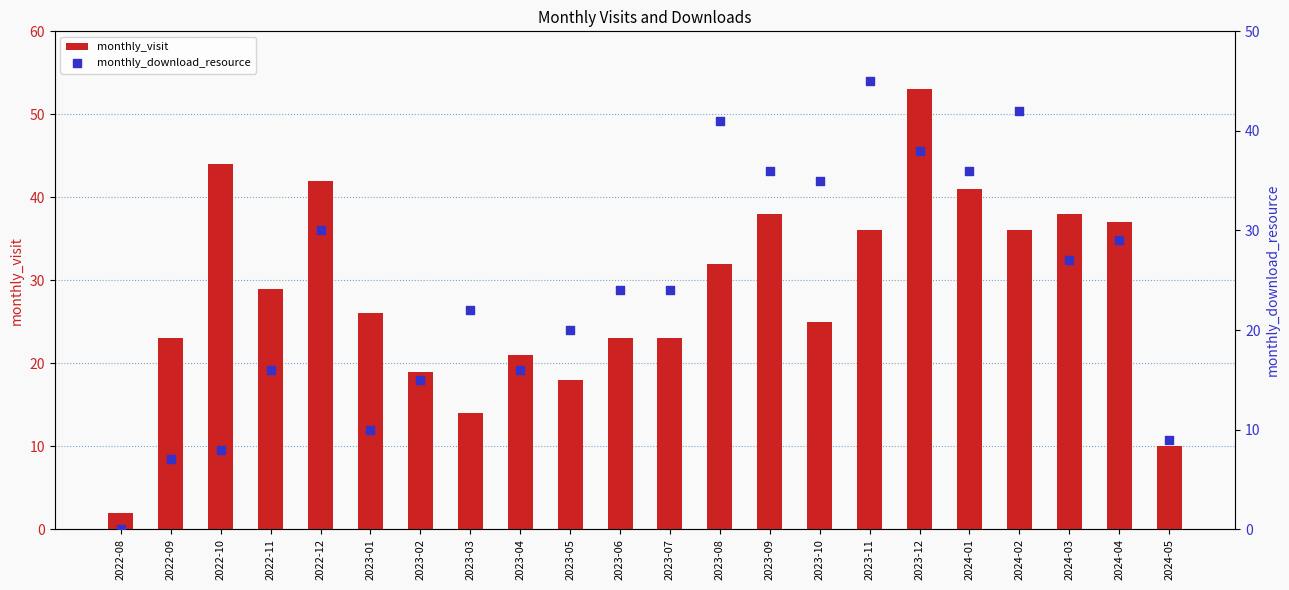

What are all the series names shown in the legend?

monthly_visit, monthly_download_resource